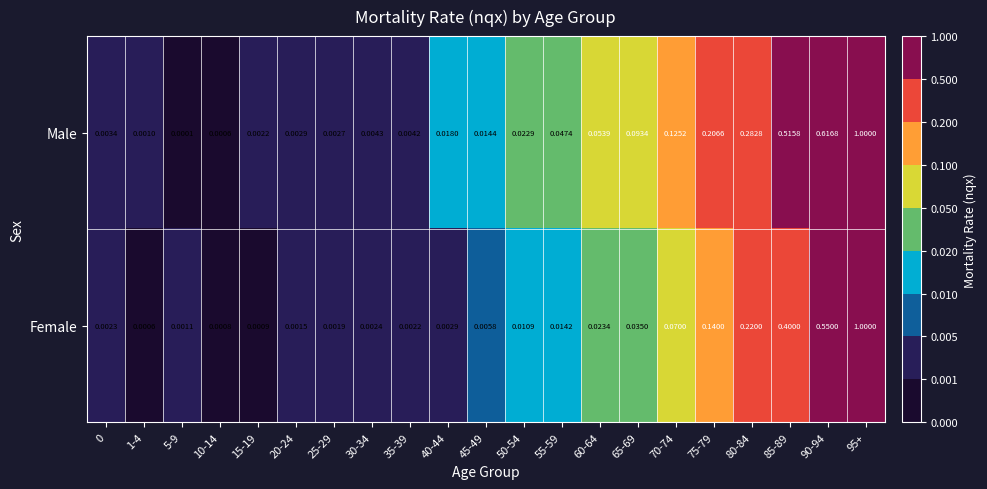

At 40-44, list the series in order from smallest to largest.

Female, Male